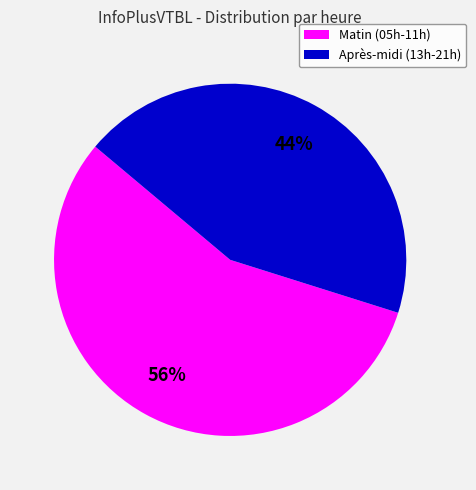

Do Matin (05h-11h) and Après-midi (13h-21h) together represent more than half of the pie?

Yes